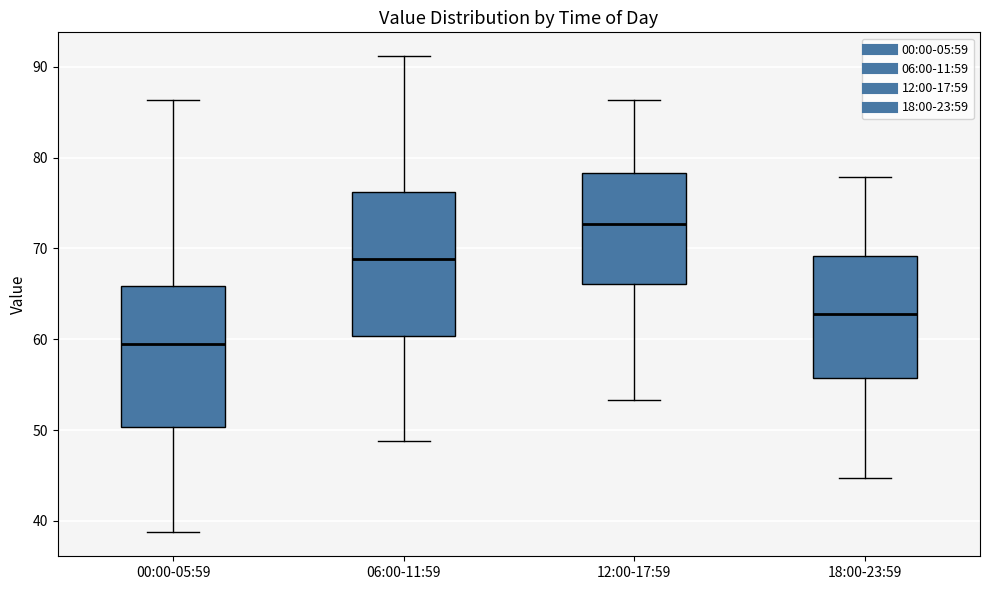

Reading left to right, read every box against the y-axis: the position of its median line, the range the box covers, and the ends of its whiskers. The values are not printed on the chart, so give them approximately, as read against the axis.

00:00-05:59: median 59, box 50 to 66, whiskers 39 to 86
06:00-11:59: median 69, box 60 to 76, whiskers 49 to 91
12:00-17:59: median 73, box 66 to 78, whiskers 53 to 86
18:00-23:59: median 63, box 56 to 69, whiskers 45 to 78